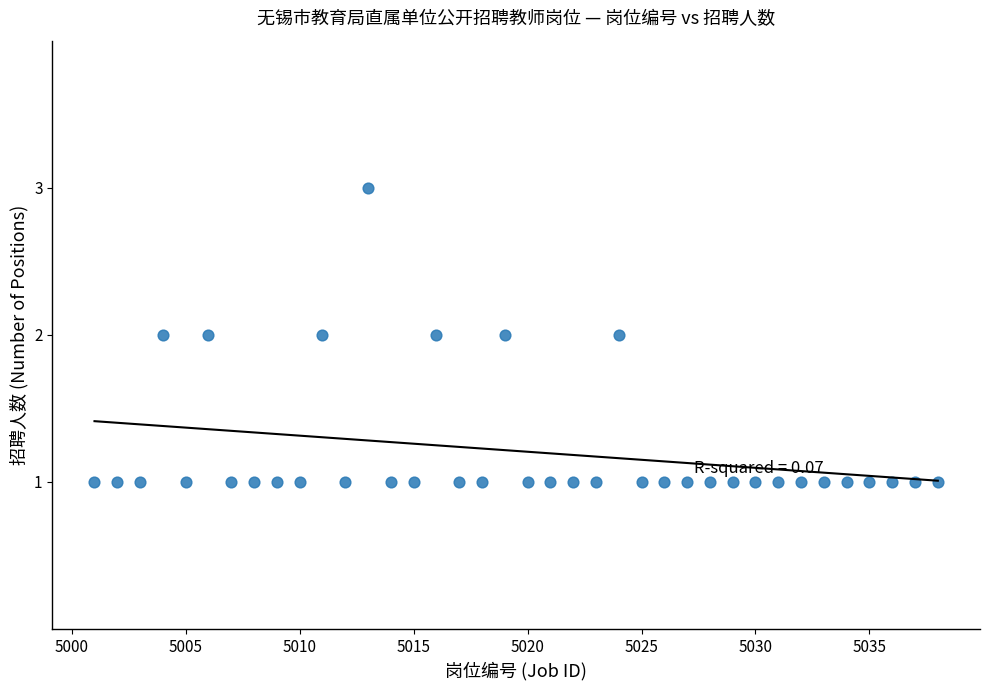

What is the range of X values (max minus min)?

37